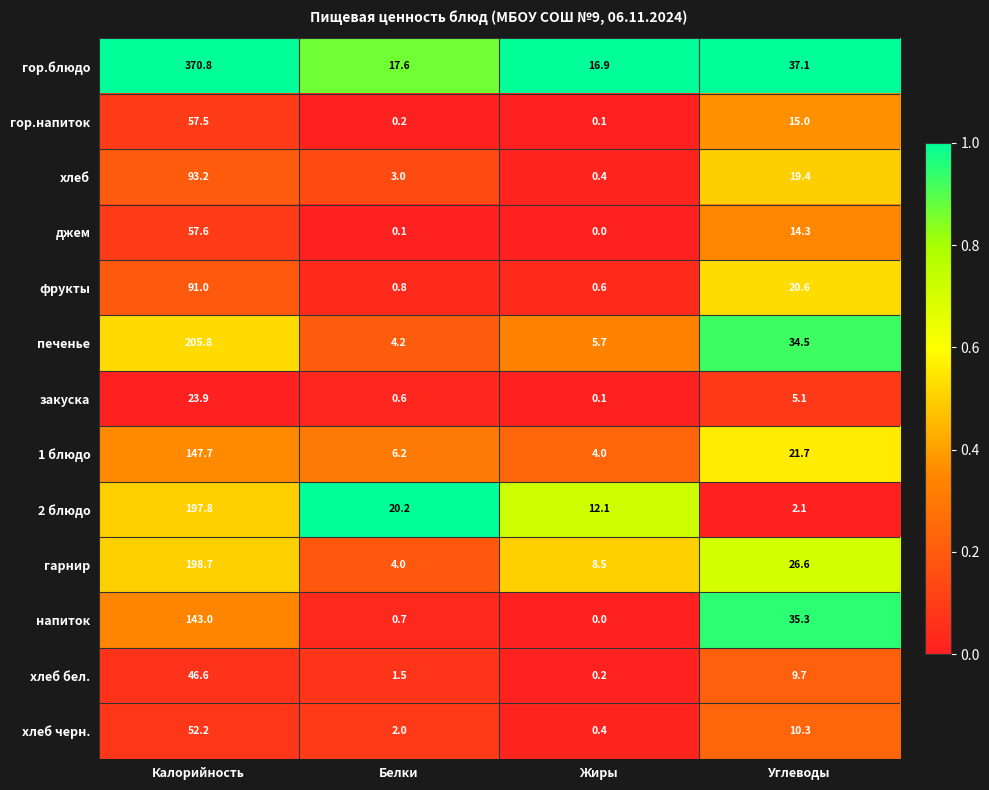

Is it true that гарнир equals 44.1 at Углеводы?

False